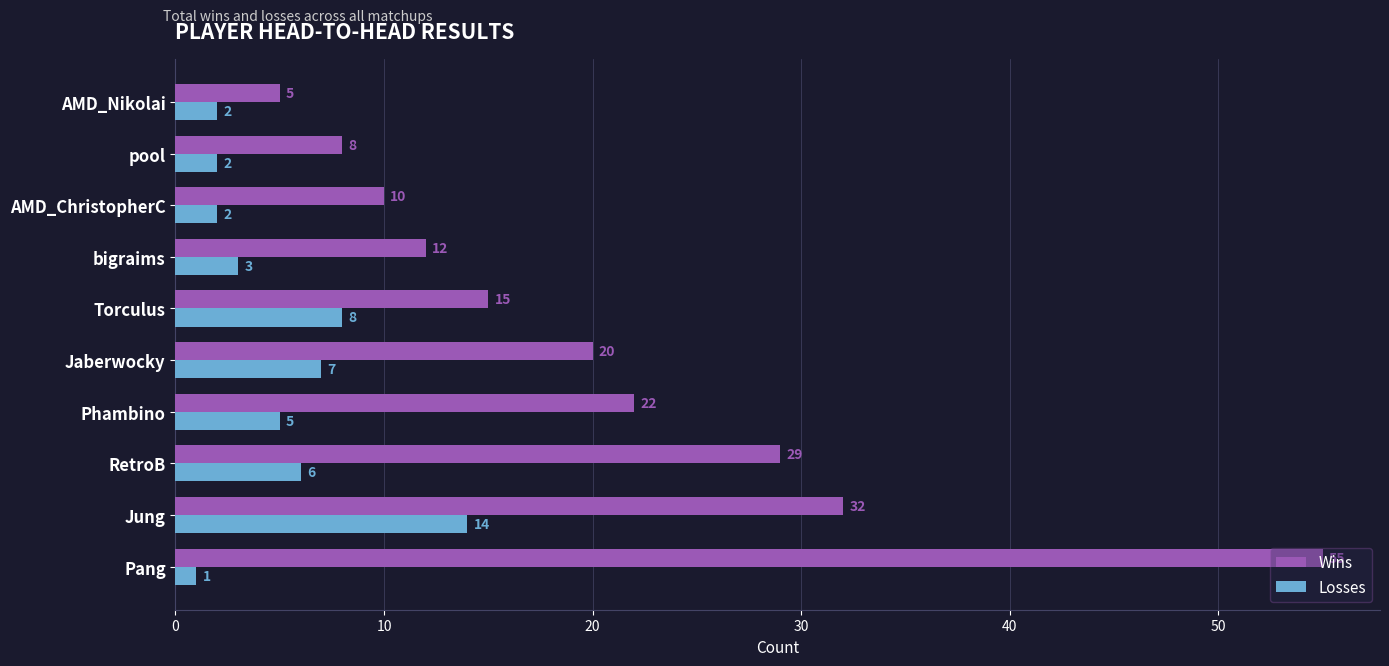

At how many categories does at least one series exceed 27?

3